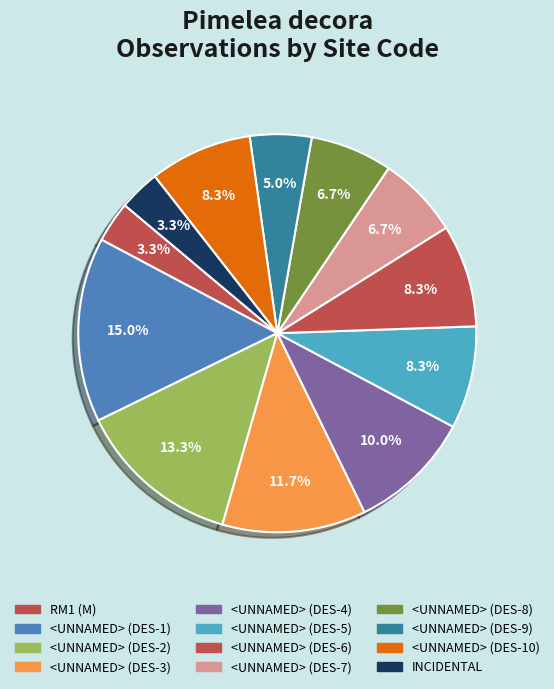

Does <UNNAMED> (DES-5) represent more than half of the total?

No